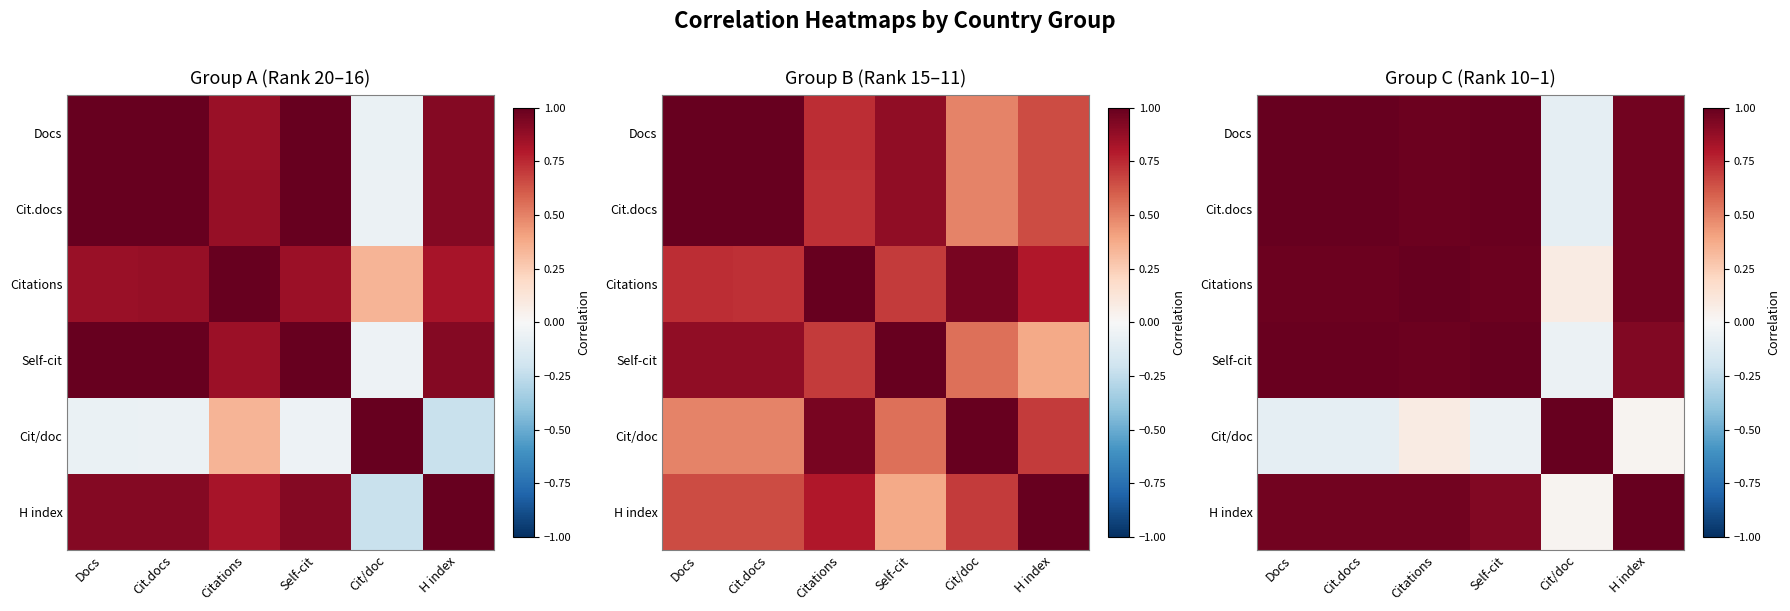

What is the sum of the Docs values at H index and Self-cit?

2.0